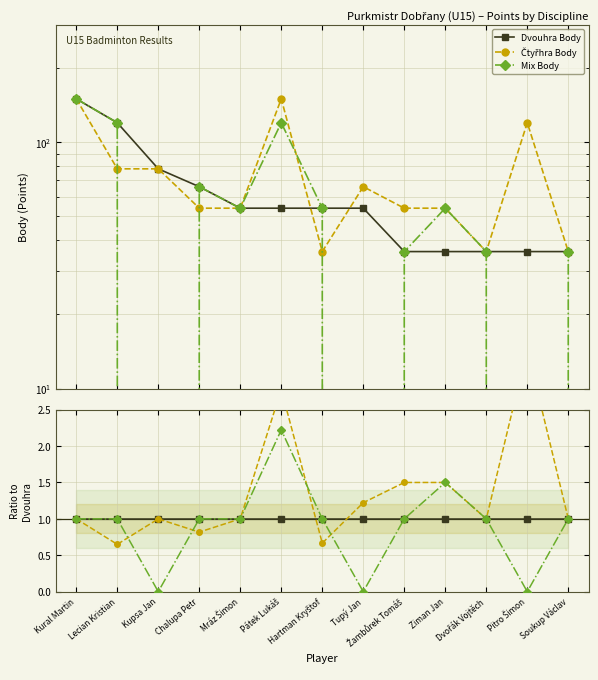

True or false: Čtyřhra Body has a value of 0.5 at Kural Martin.

False